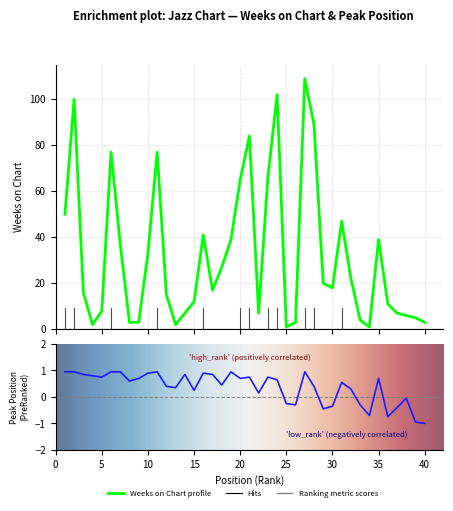

Where is Weeks on Chart nearest to the value 55?

1